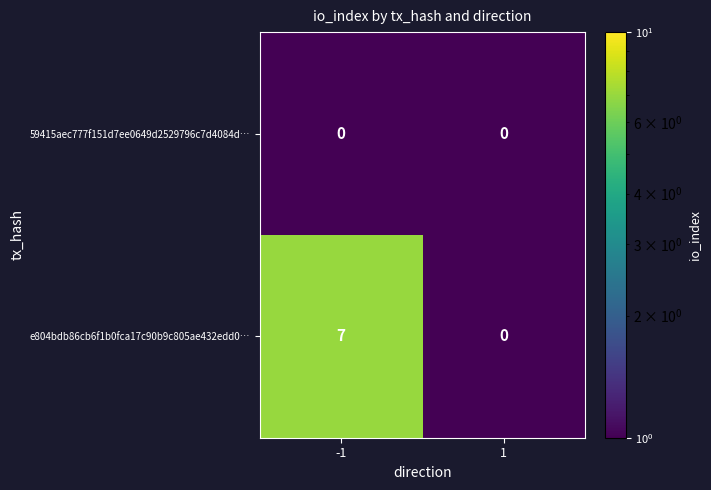

List the series in order of their overall mean, highest first.

e804bdb86cb6f1b0fca17c90b9c805ae432edd0…, 59415aec777f151d7ee0649d2529796c7d4084d…